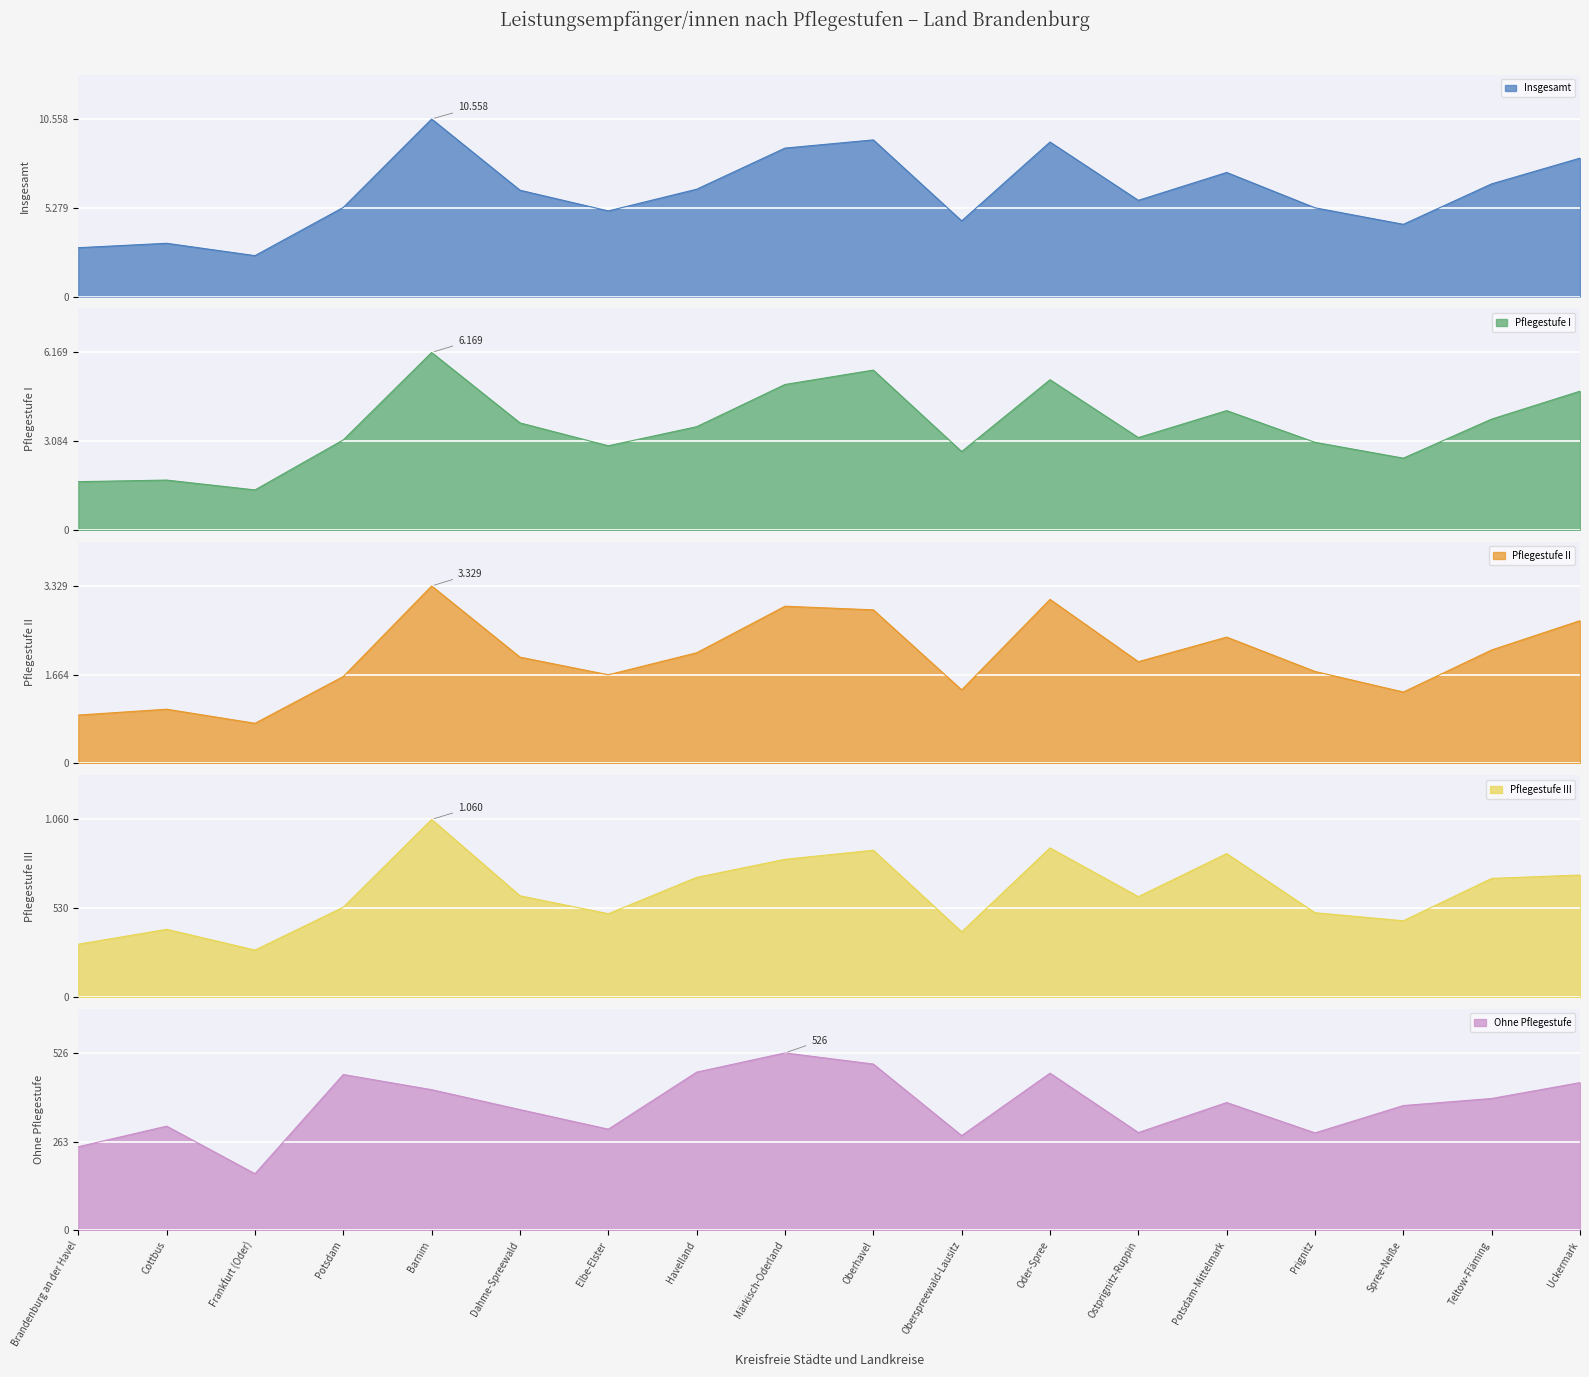

Which category has the lowest value across all series?

Frankfurt (Oder)